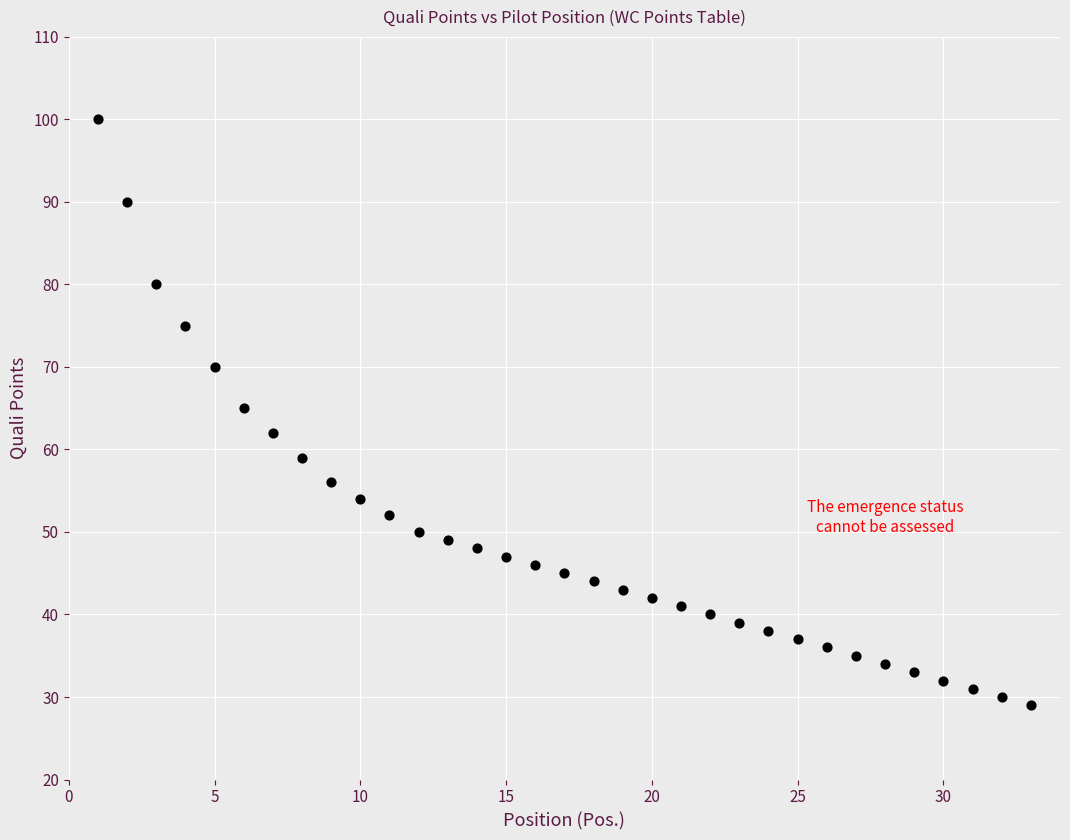

What is the range of X values (max minus min)?

32